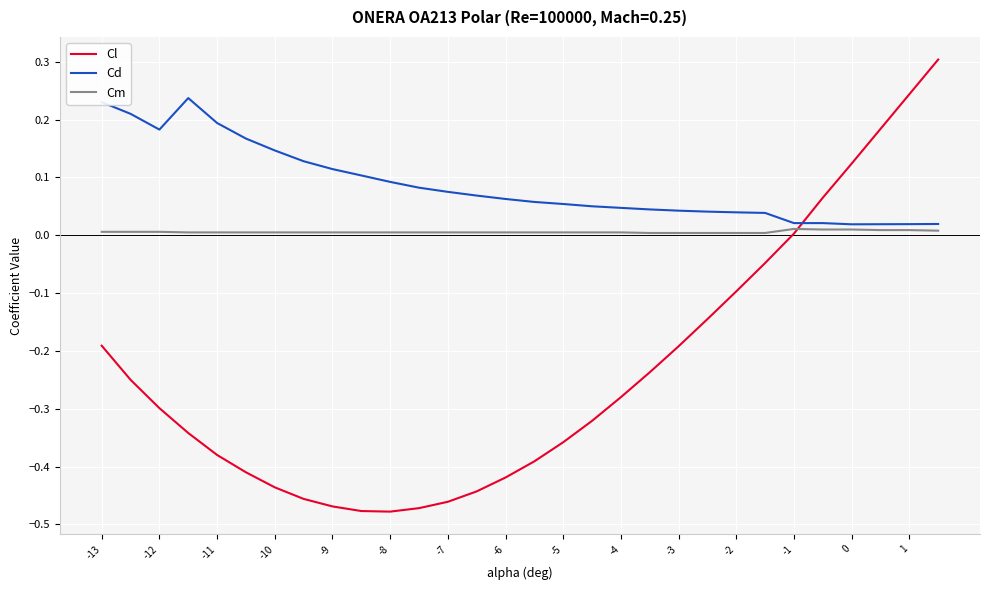

True or false: Cd and Cl cross at least once.

True